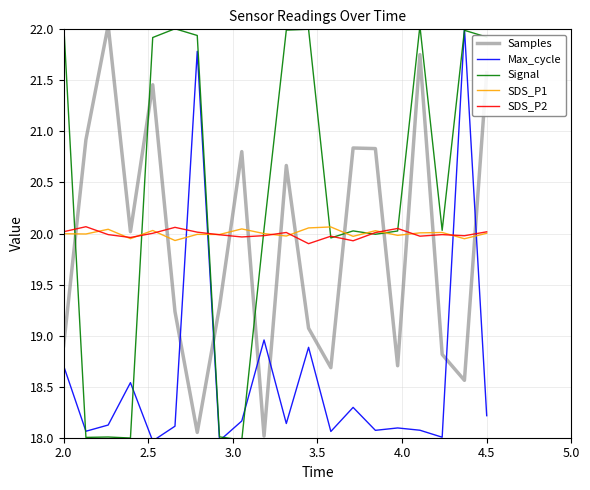

In Signal, how many points are higher than both neighbors (excluding endpoints)?

6